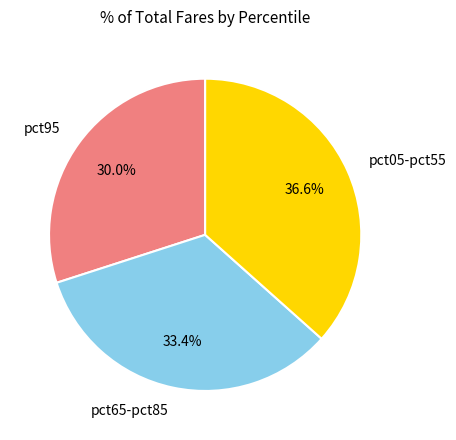

Is there a majority slice in this chart?

No